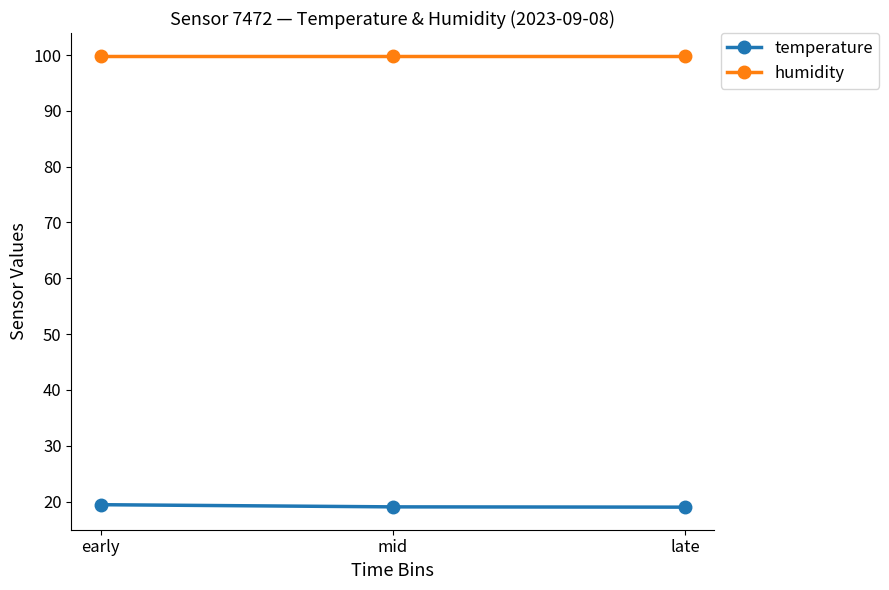

Count the temperature values in the range 19 to 20.

3